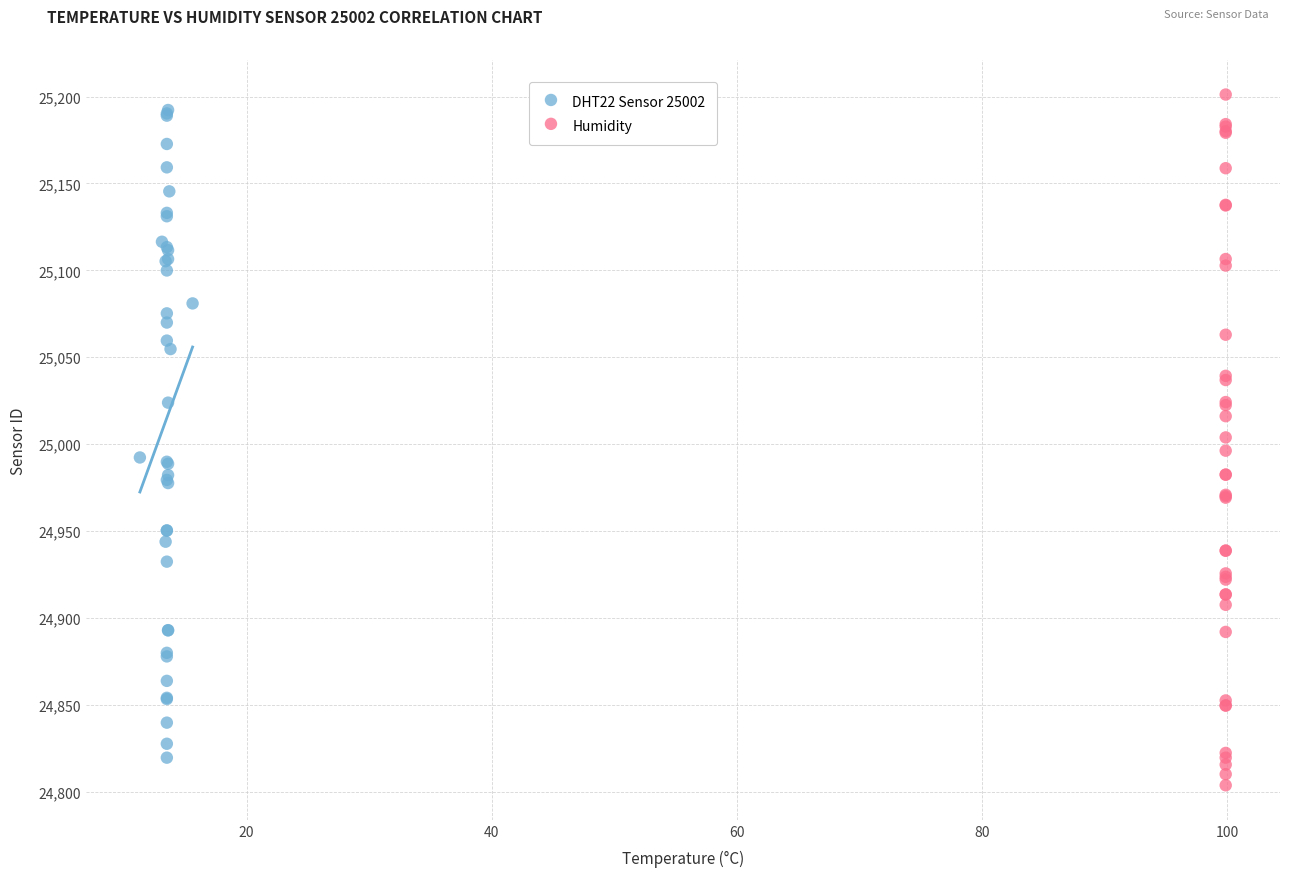

What are all the series names shown in the legend?

DHT22 Sensor 25002, Humidity